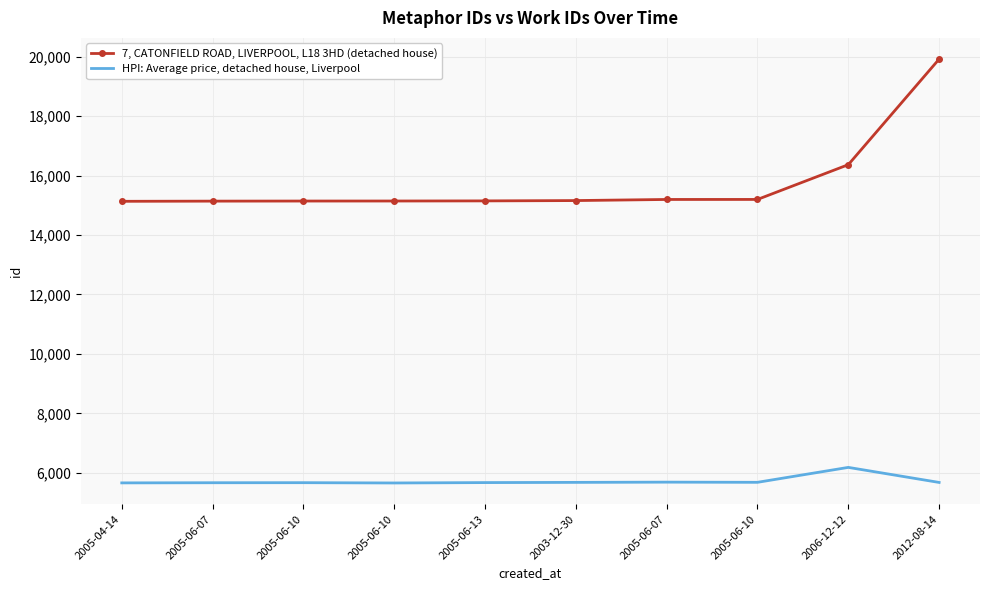

Is the value of HPI: Average price, detached house, Liverpool at 2005-06-07 greater than the value of 7, CATONFIELD ROAD, LIVERPOOL, L18 3HD (detached house) at 2005-06-10?

No